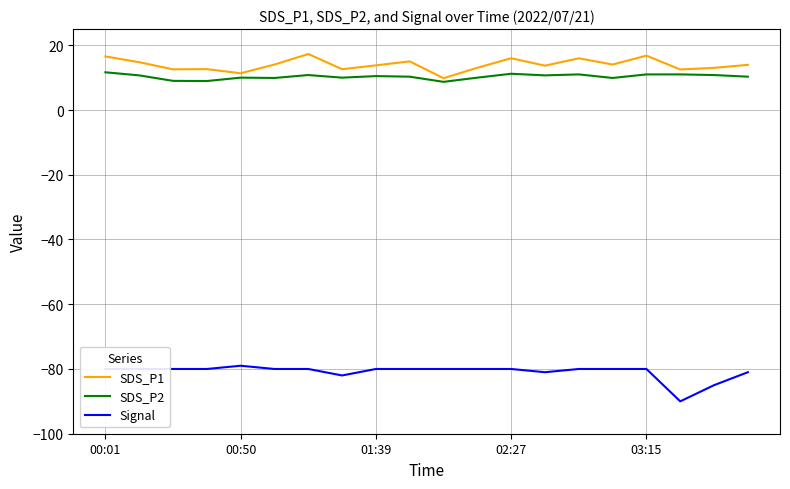

What is the difference between the second highest and second lowest values in the Signal series?

5.0